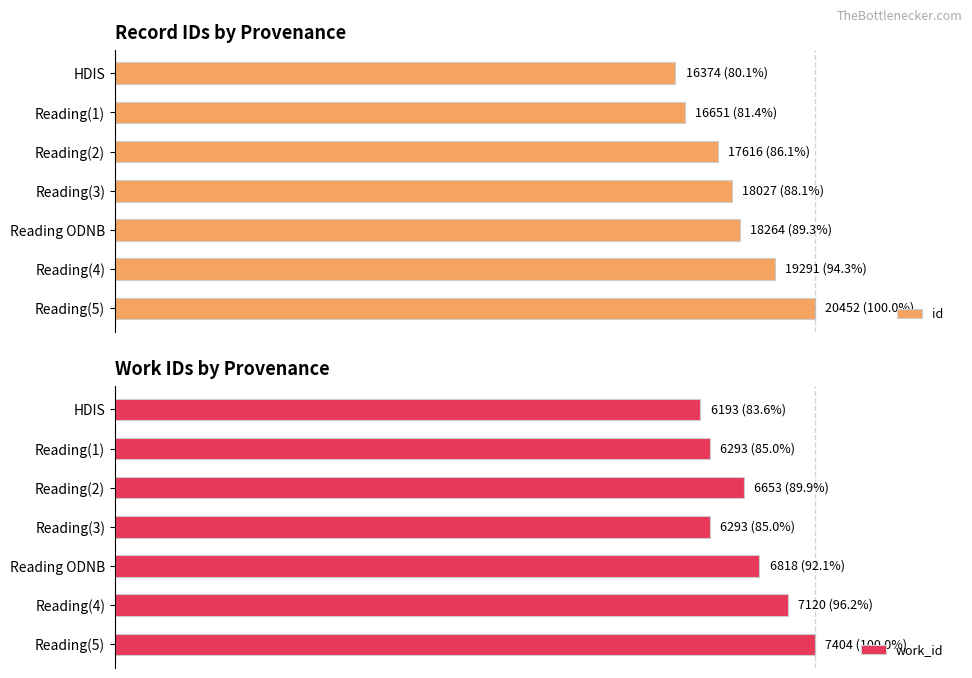

At which category is the sum across all series the highest?

Reading(5)